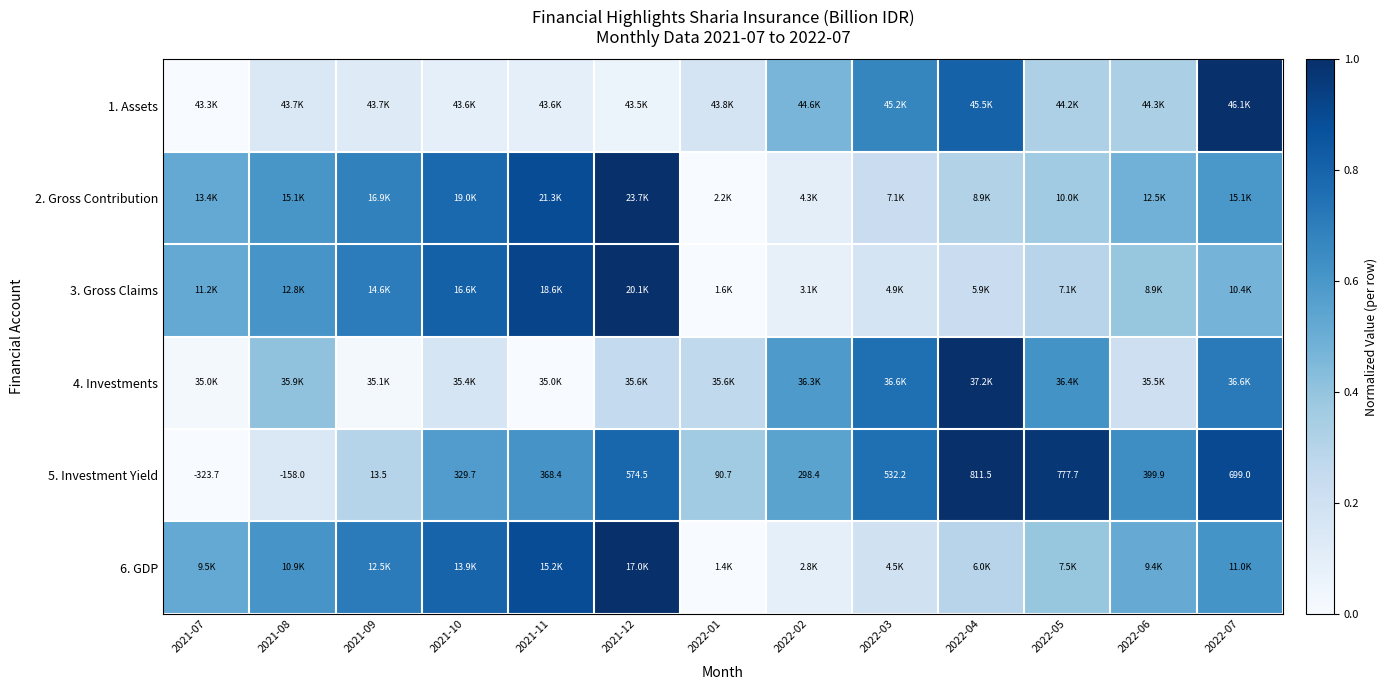

At which label is 6. GDP closest to 0?

2022-01